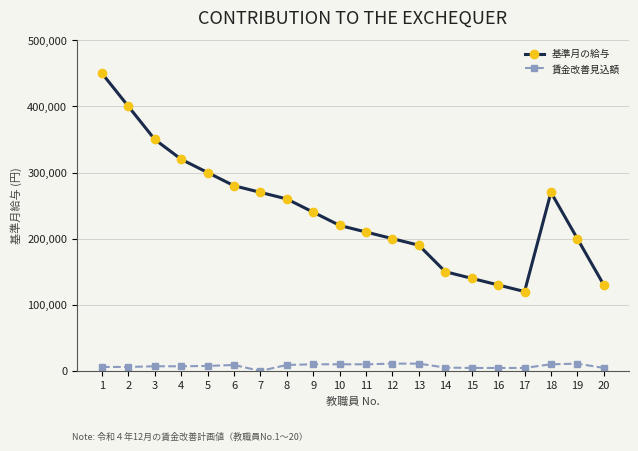

At which category is the sum across all series the highest?

1